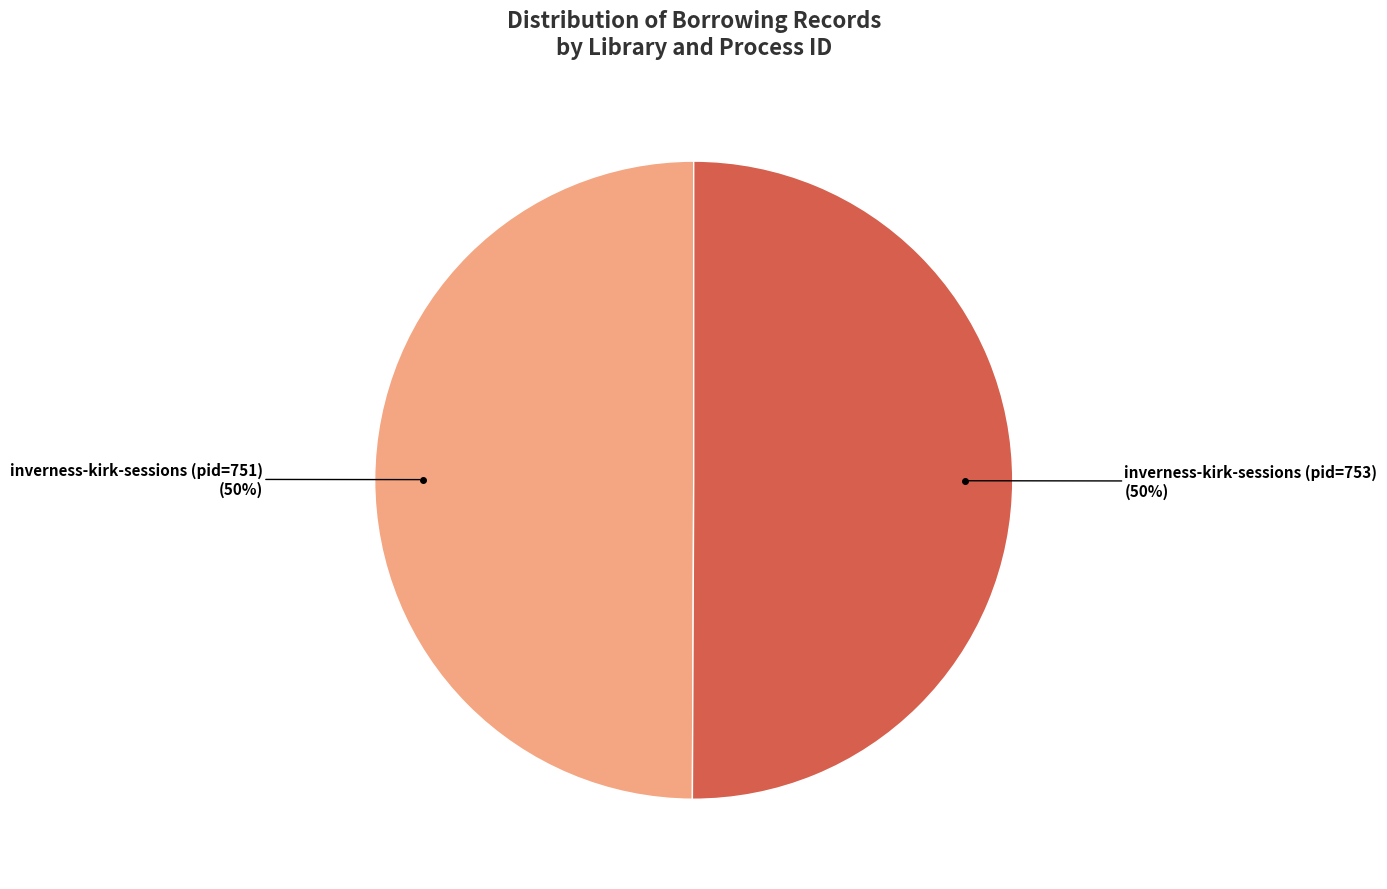

How many segments does this pie chart have?

2